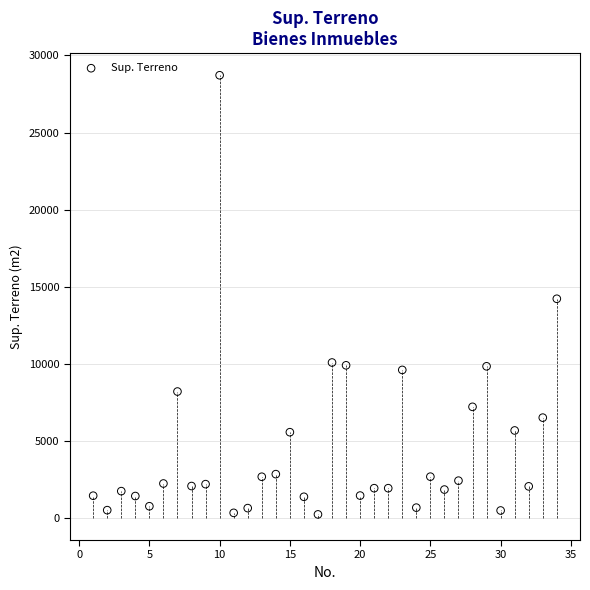

What is the range of X values (max minus min)?

33.0